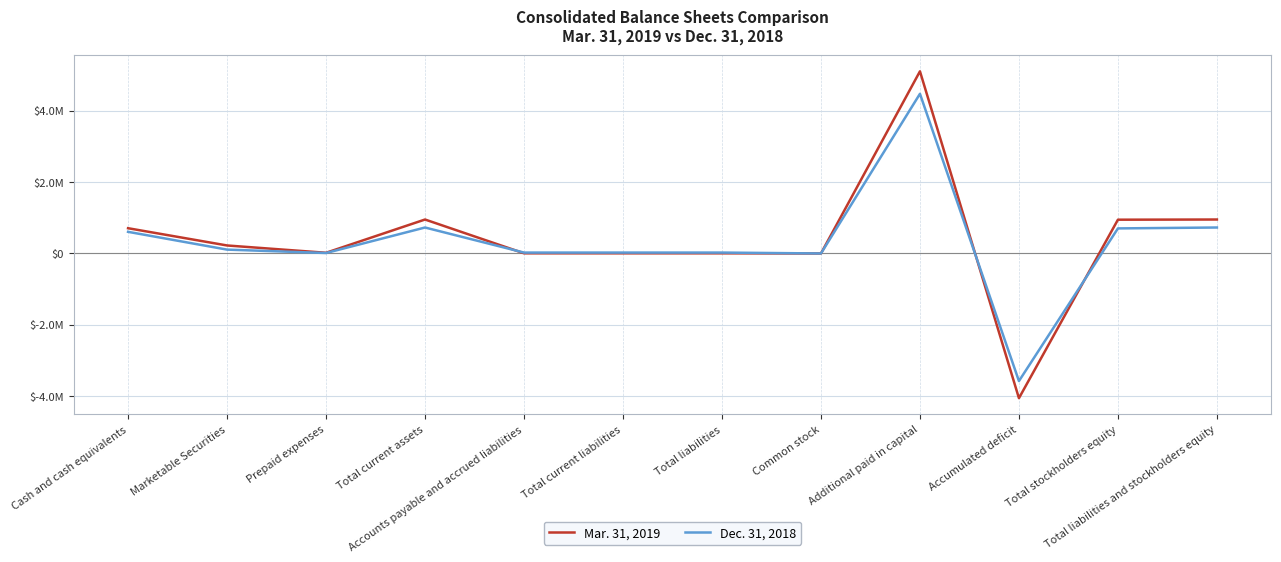

What is the sum of the Dec. 31, 2018 values at Additional paid in capital and Total stockholders equity?

5174192